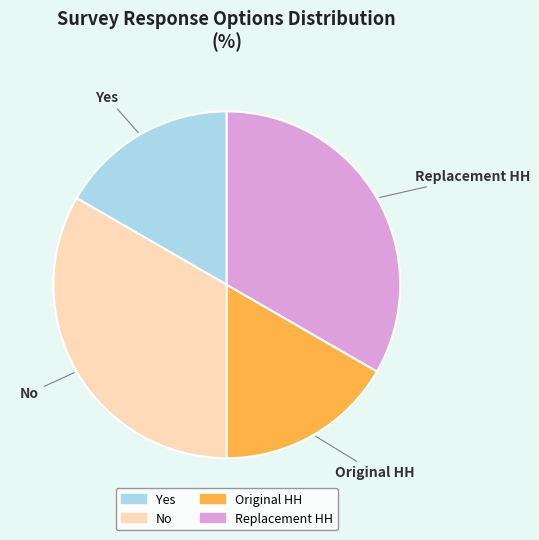

Approximately how many times larger is the value at No compared to Replacement HH?

1.0